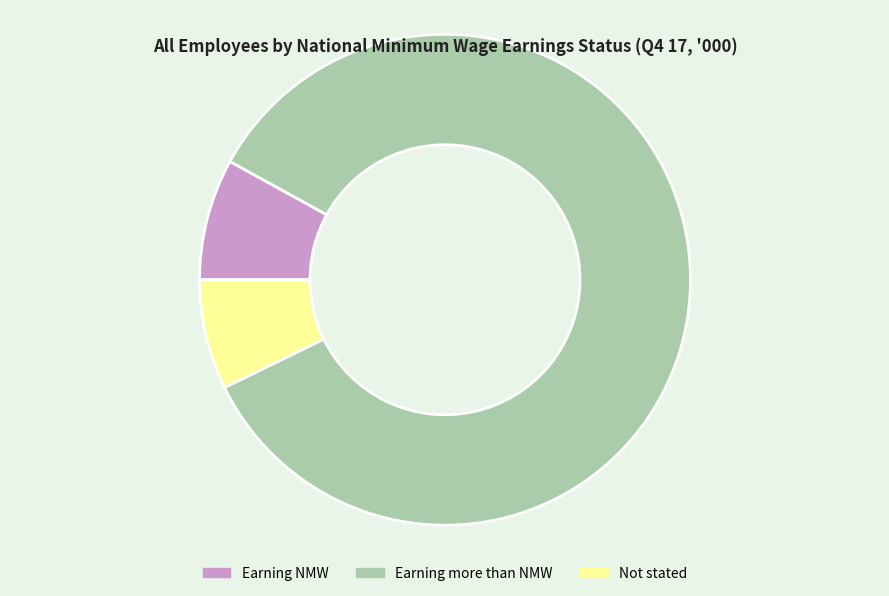

Is there a majority slice in this chart?

Yes